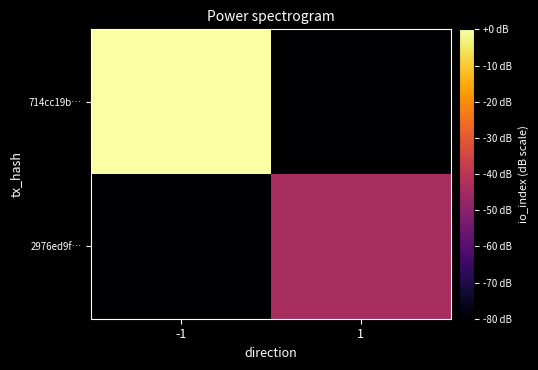

Rank the series by their average value, from highest to lowest.

714cc19b…, 2976ed9f…